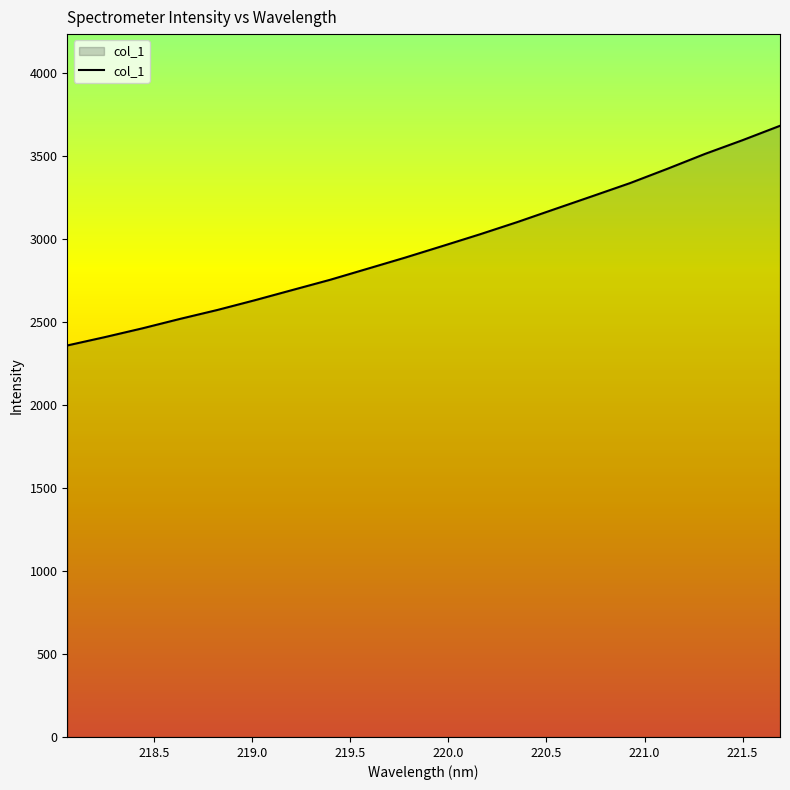

What is the maximum value shown in the chart?

3680.1